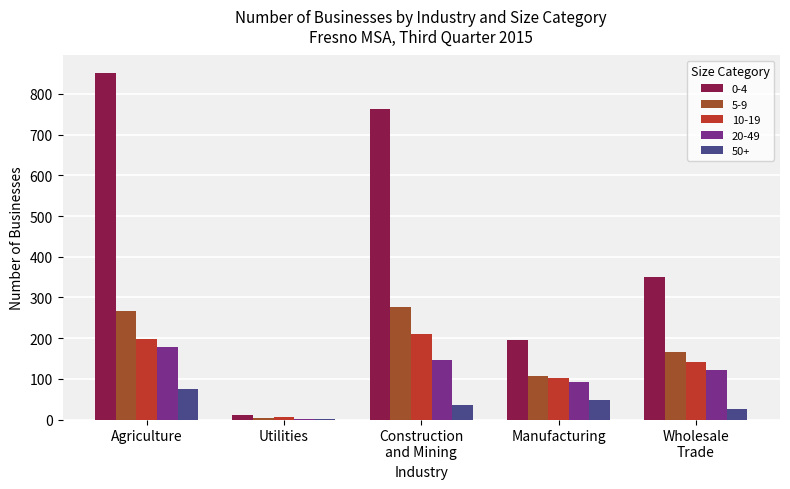

At which label does 20-49 reach its peak?

Agriculture